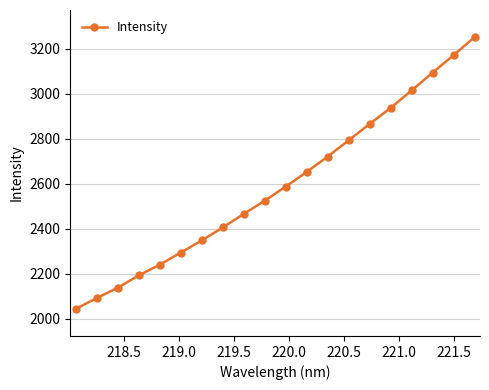

True or false: there are more than 1 points higher than both neighbors.

False